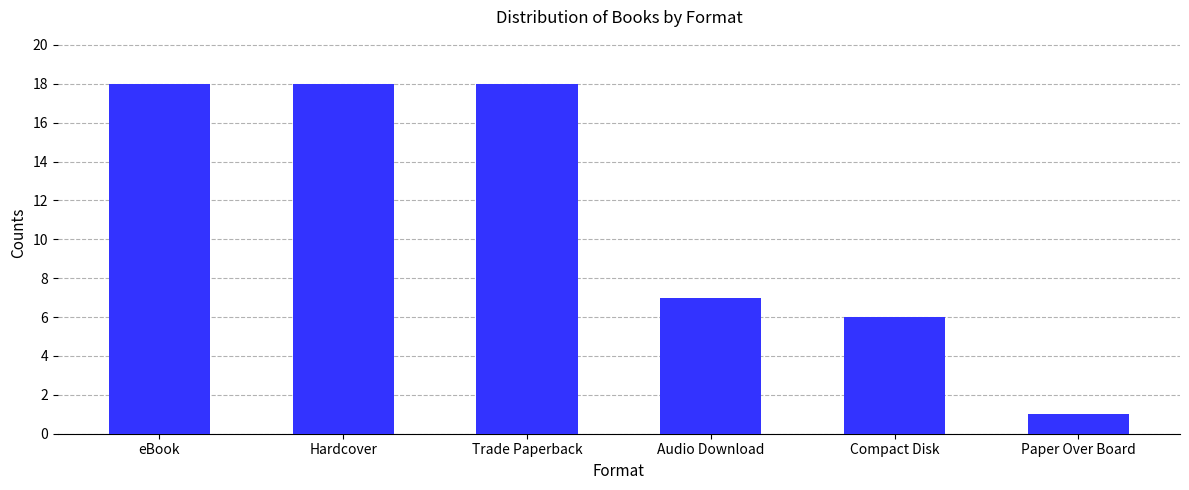

What is the label of the 1st bar from the right?

Paper Over Board